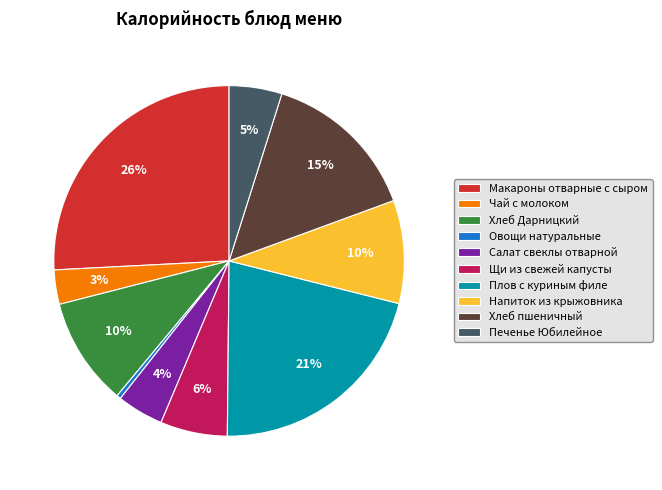

Which category has the smallest portion of the pie?

Овощи натуральные